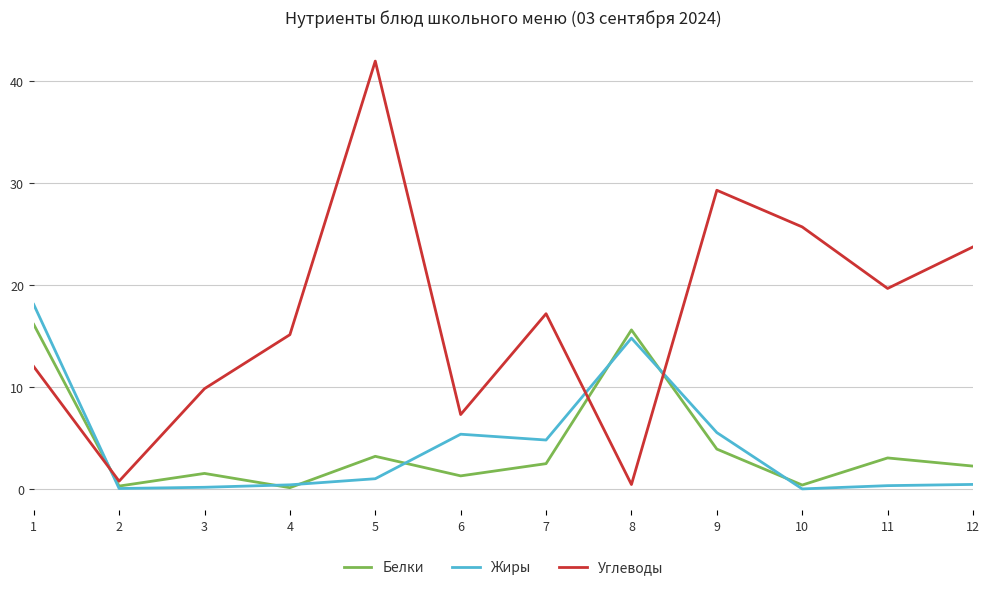

Which series ends up on top after the final intersection of Жиры and Углеводы?

Углеводы